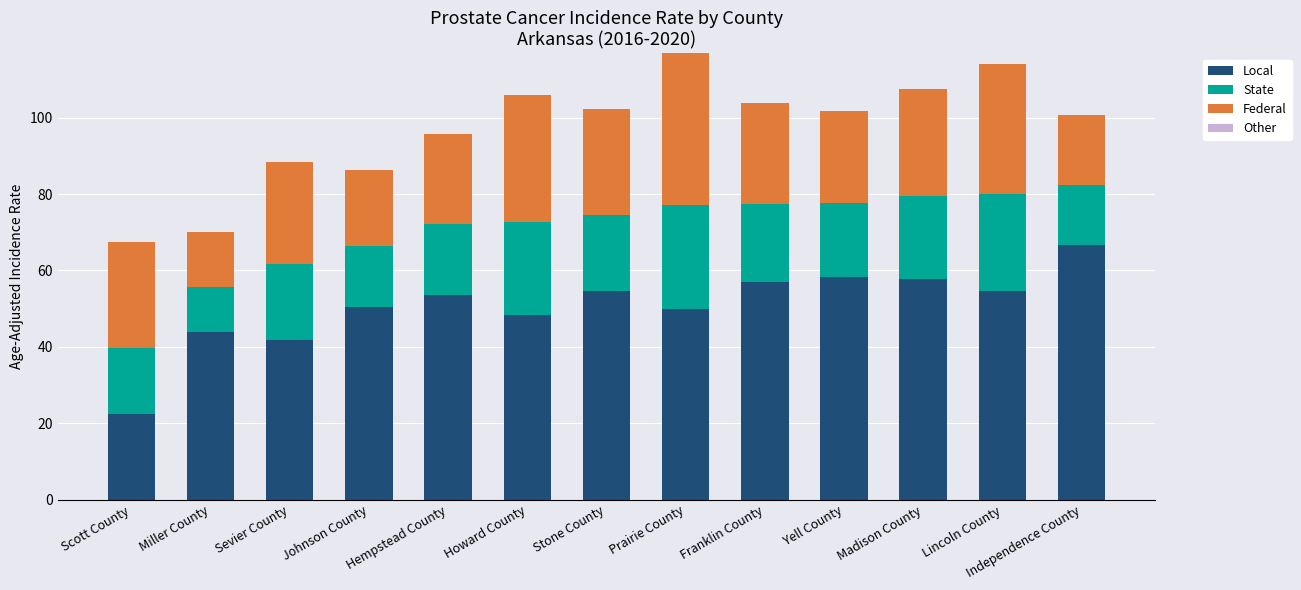

The value of Local at Independence County is 66.7. True or false?

True